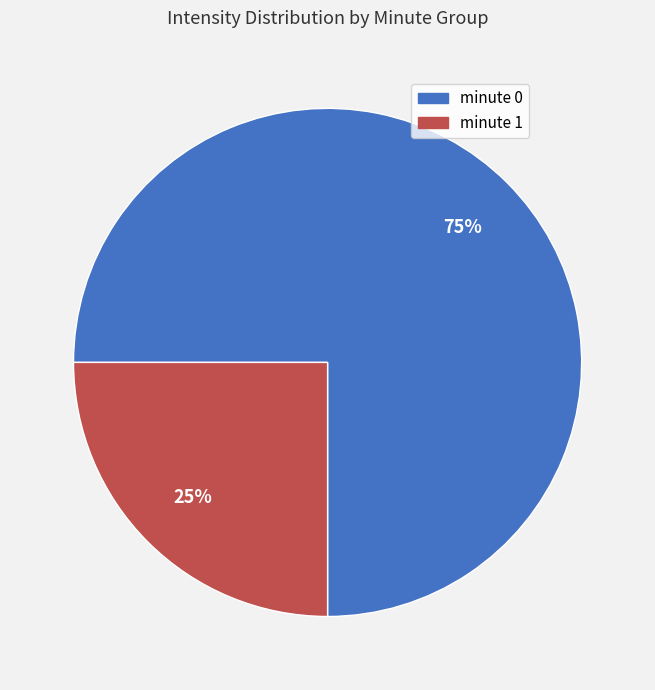

To the nearest percent, what is the average slice percentage?

50%